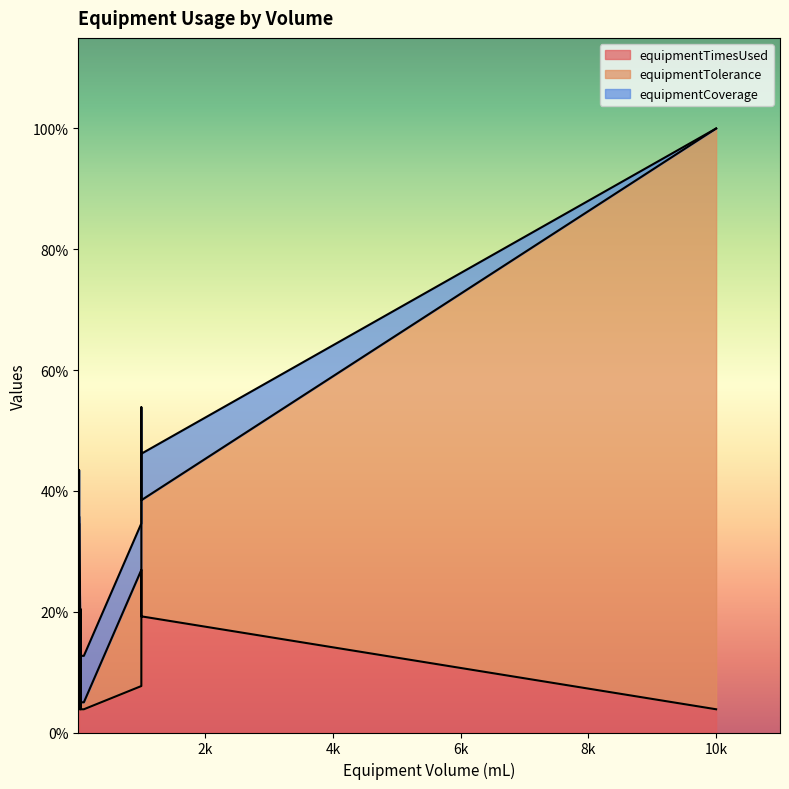

Between 6 and 3, which is larger?

6